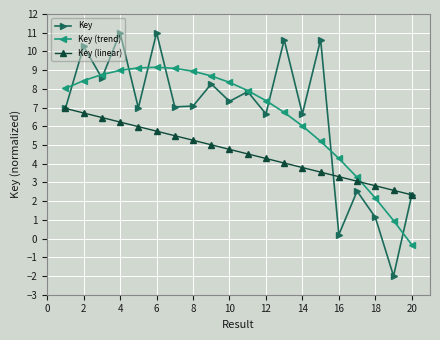

True or false: Key (linear) has more than 1 interior local peaks.

False